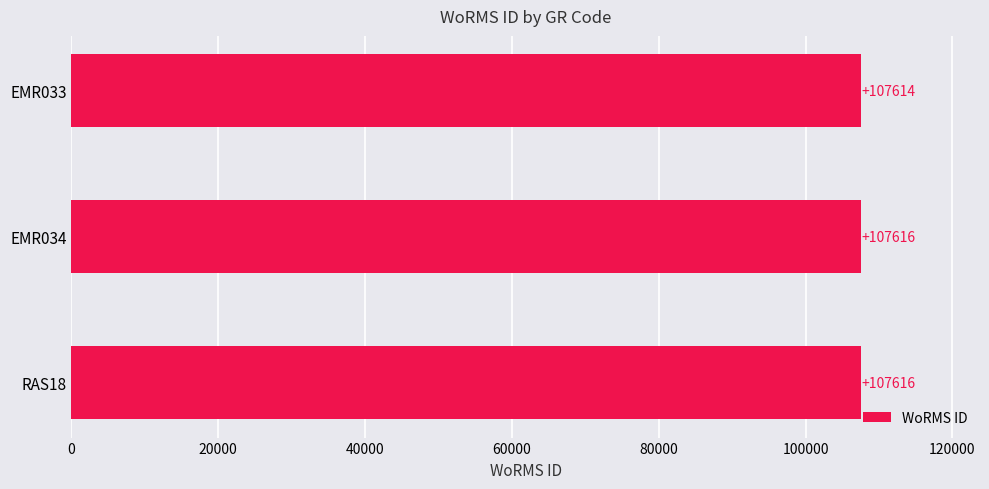

What is the average value?

107615